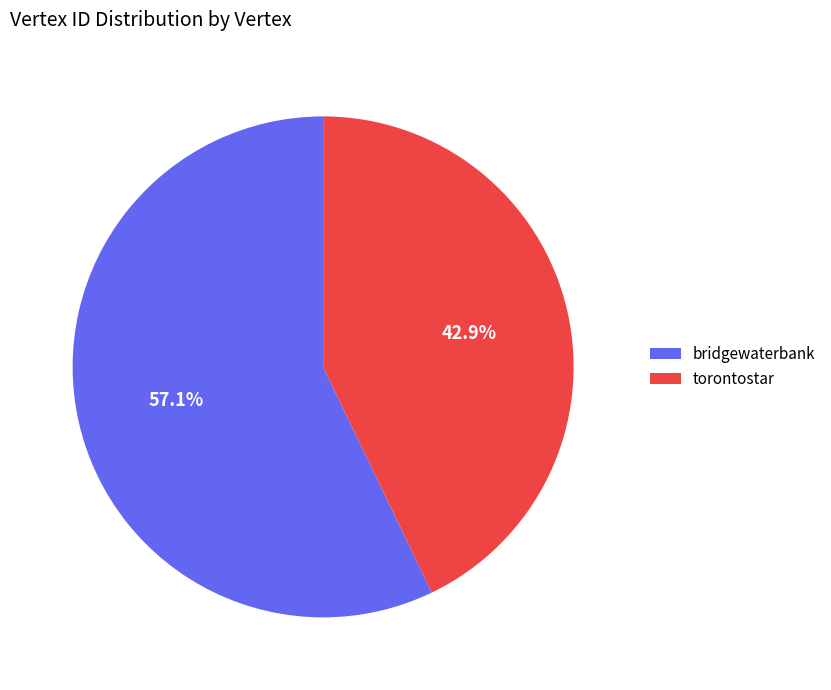

The torontostar slice represents 37% of the pie. True or false?

False